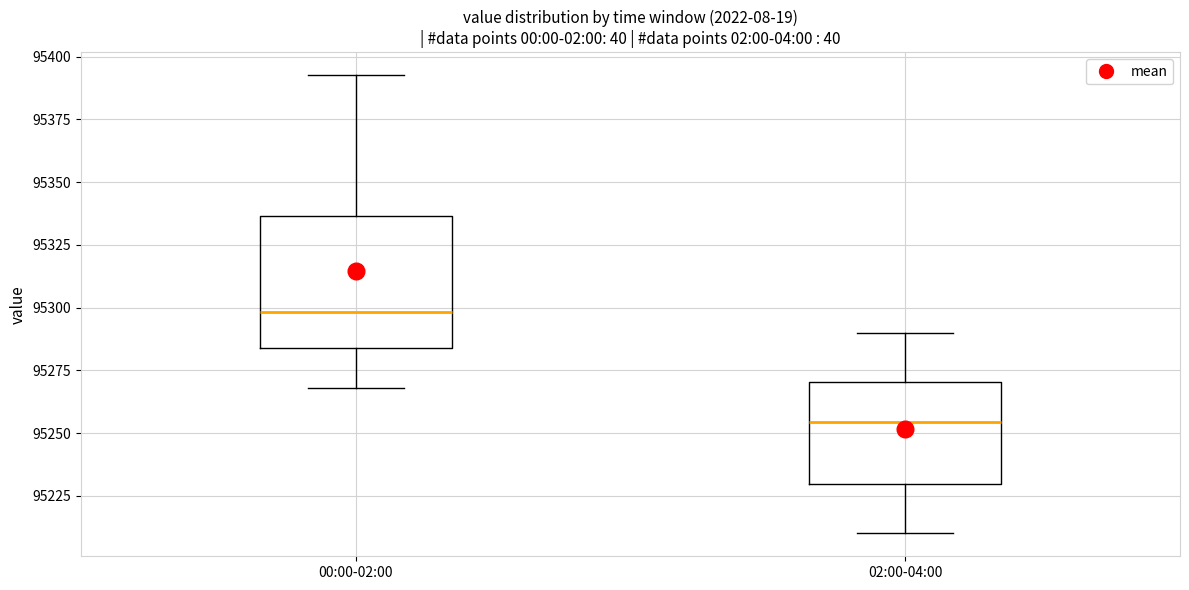

Reading left to right, read every box against the y-axis: the position of its median line, the range the box covers, and the ends of its whiskers. The values are not printed on the chart, so give them approximately, as read against the axis.

00:00-02:00: median 95300, box 95285 to 95335, whiskers 95270 to 95395
02:00-04:00: median 95255, box 95230 to 95270, whiskers 95210 to 95290